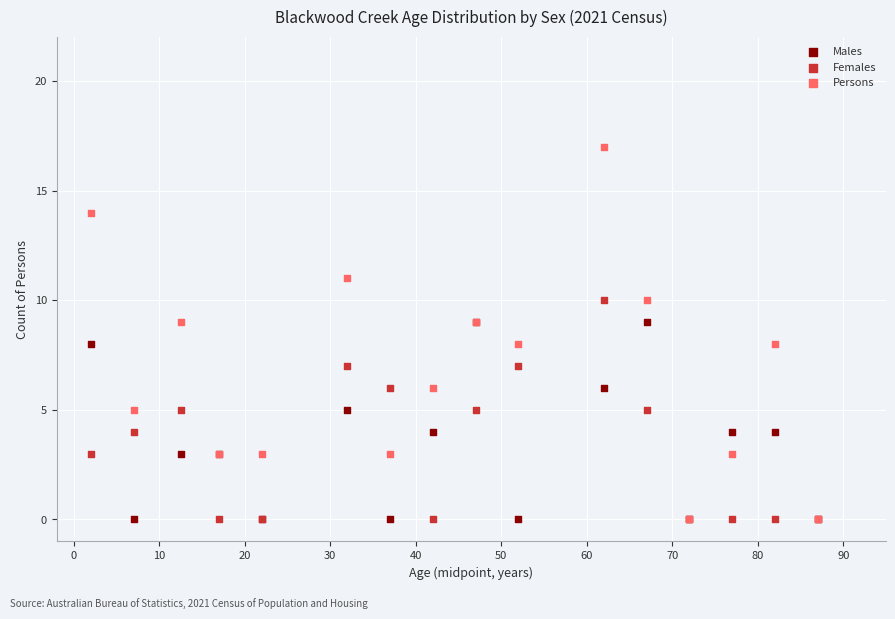

Which series has the widest spread of Y values?

Persons